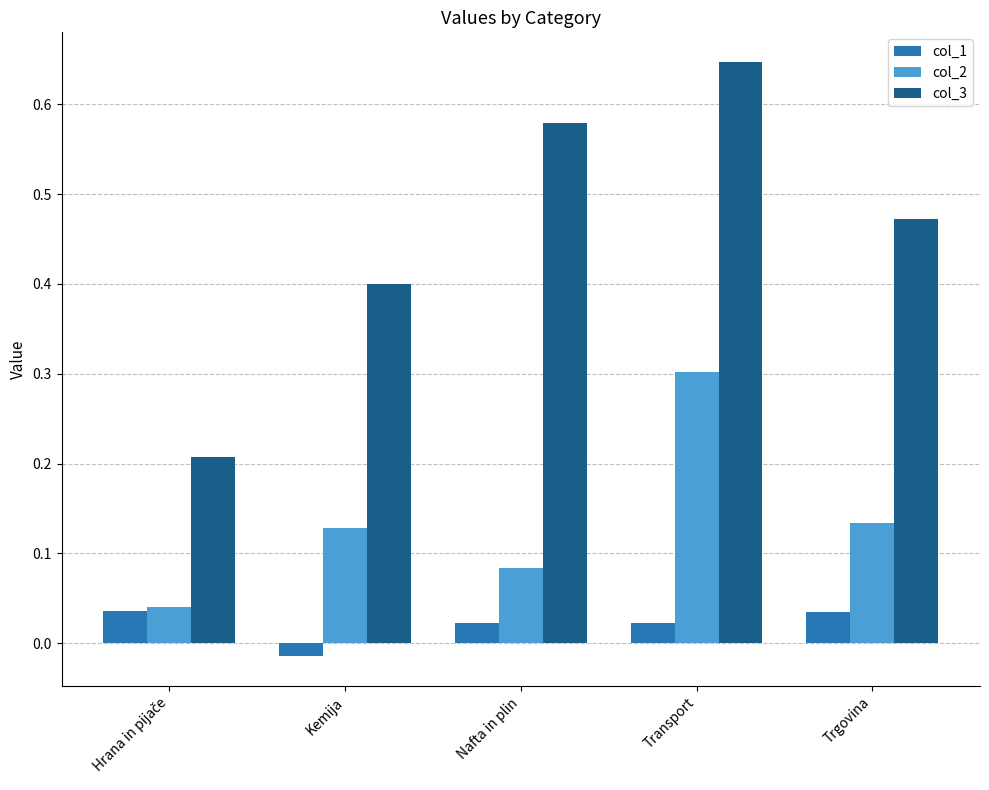

The col_3 series shows 0.4 at Kemija. True or false?

True